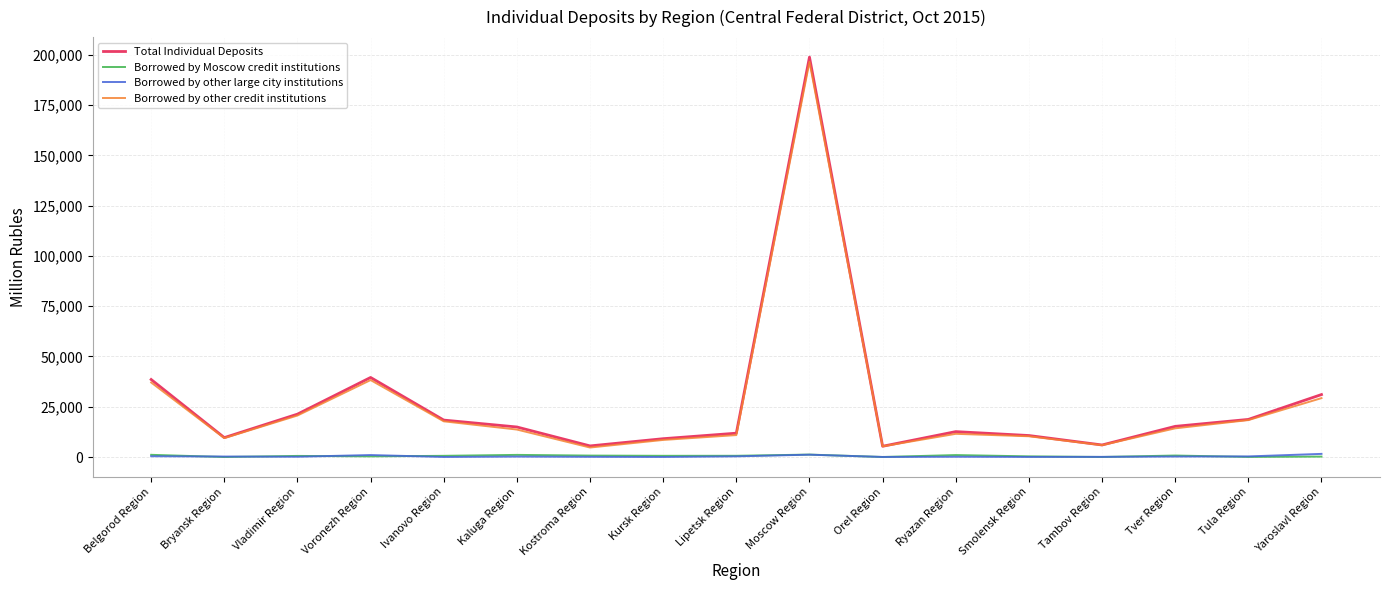

Is the value of Borrowed by Moscow credit institutions at Belgorod Region greater than the value of Total Individual Deposits at Kaluga Region?

No